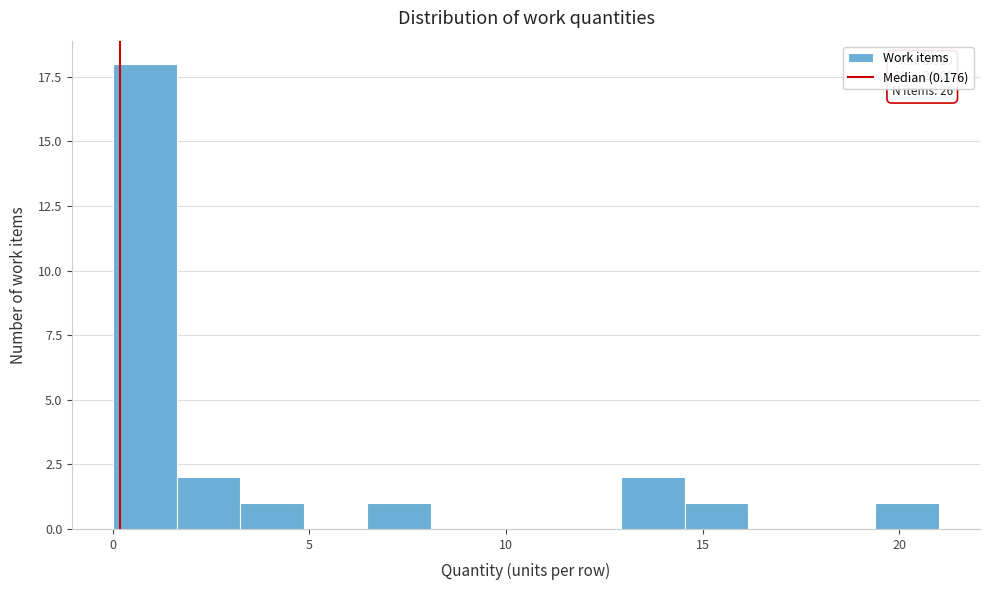

Around what value on the x-axis is the tallest bar? Give the approximate position of its centre, as read against the axis.

1.0